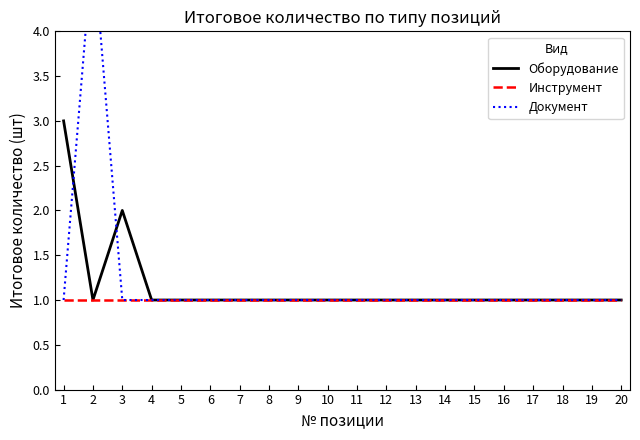

The Инструмент series shows 0 at 6. True or false?

False